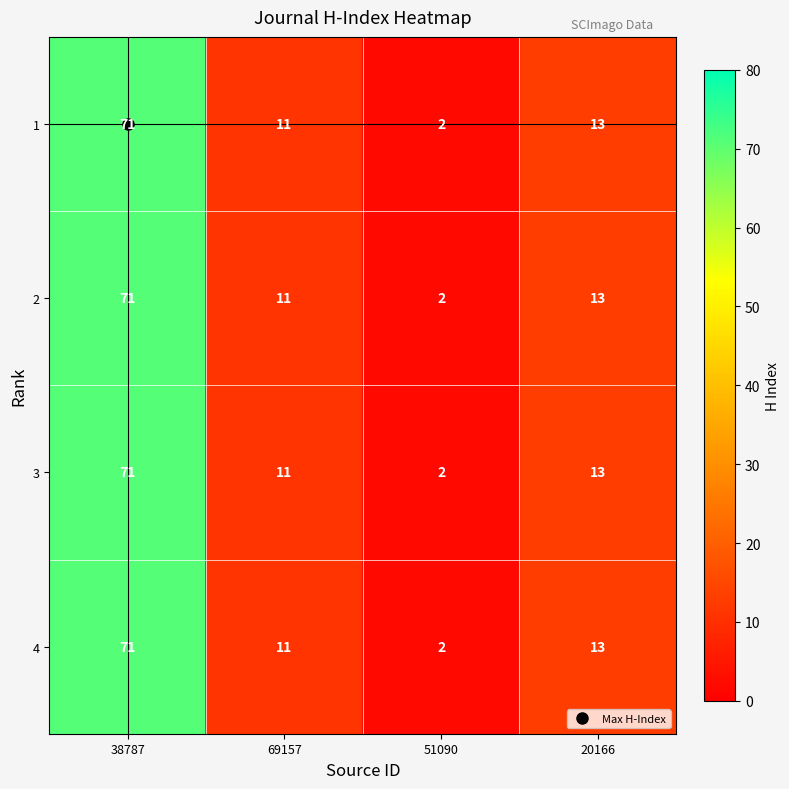

Rank the categories by 3 value from highest to lowest.

38787, 20166, 69157, 51090